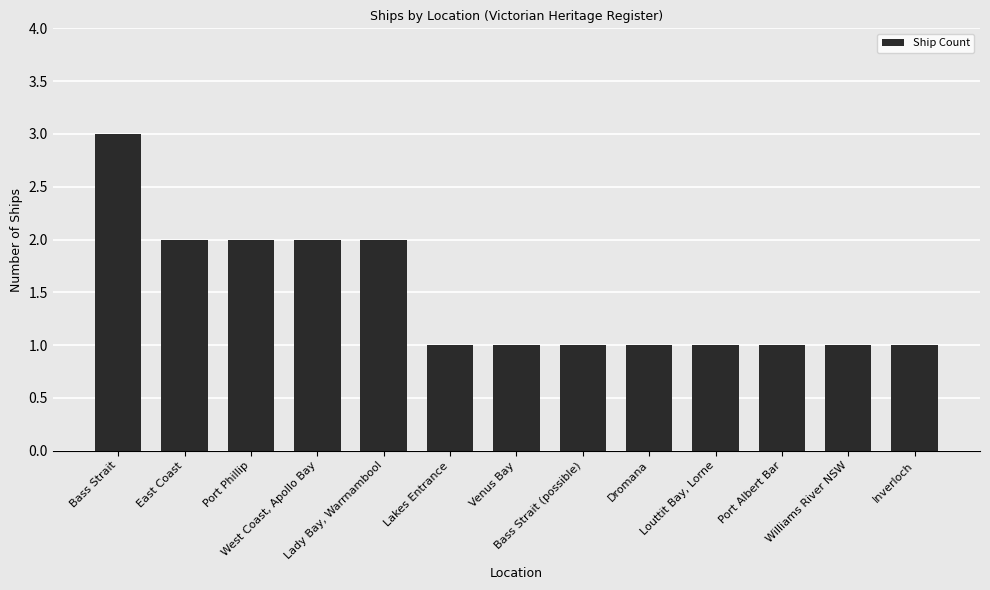

What position from the left is Inverloch?

13